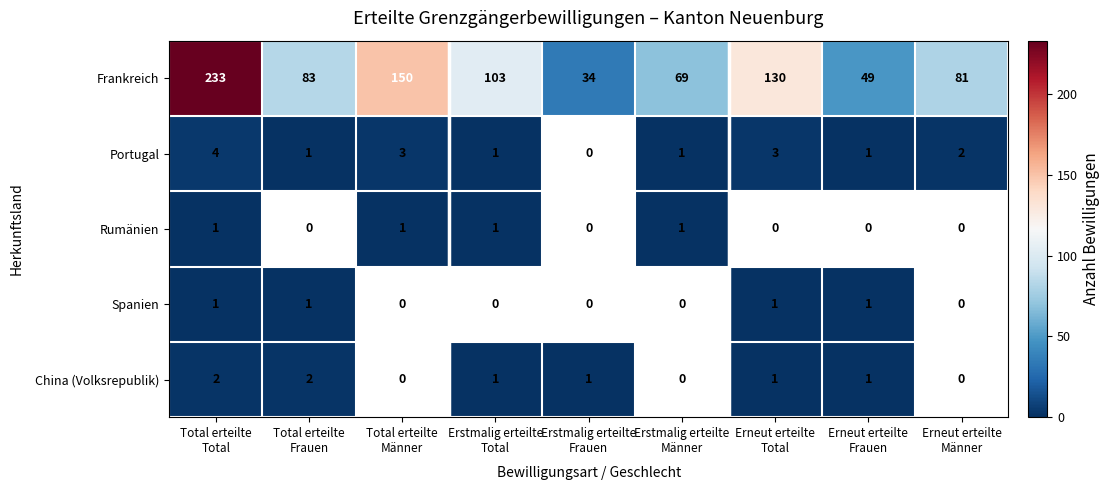

What is the sum of all Frankreich values?

932